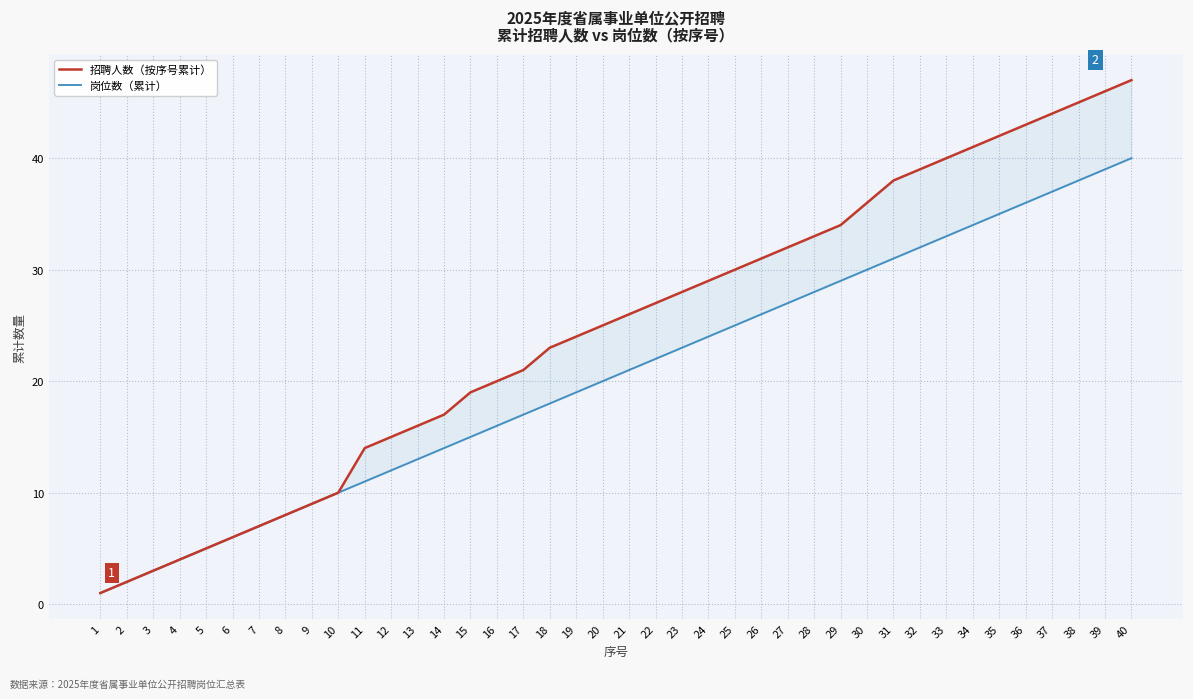

Rank the series by their maximum value, from lowest to highest.

岗位数（累计）, 招聘人数（按序号累计）